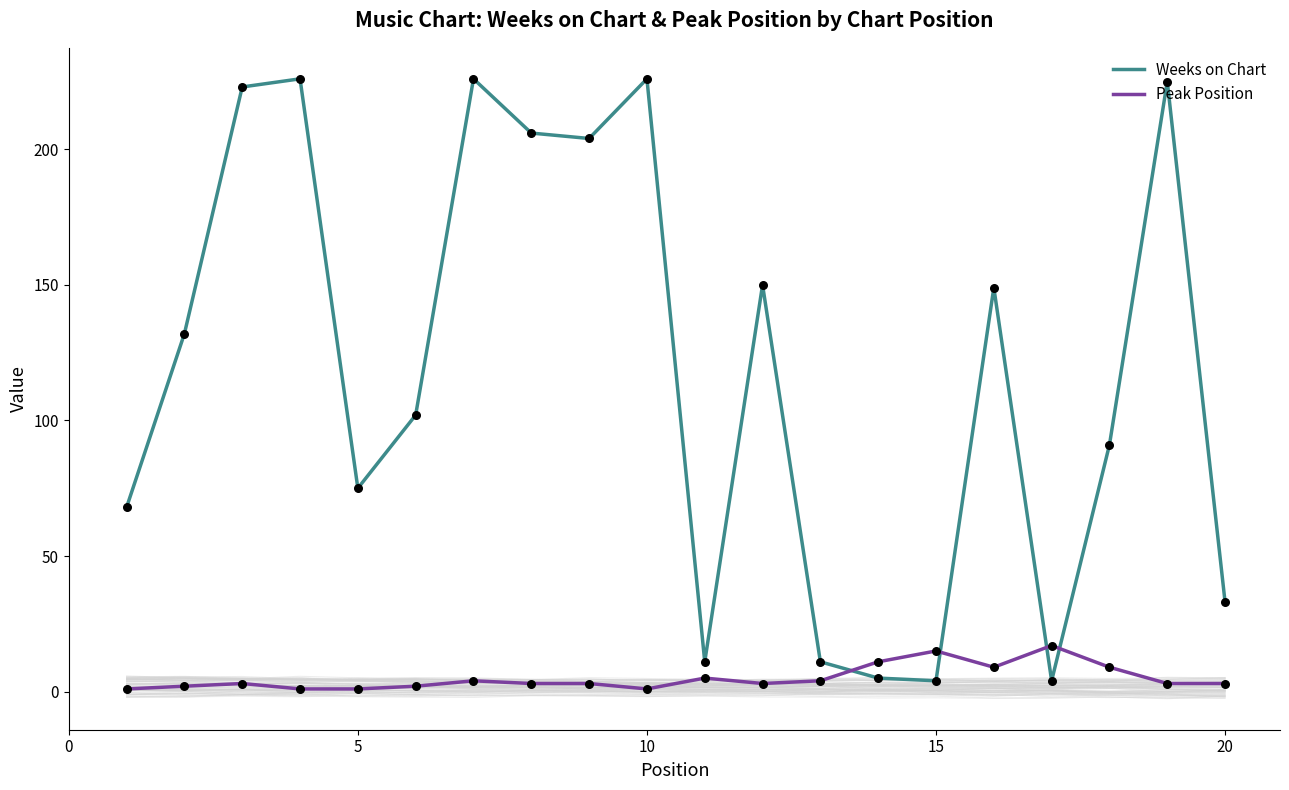

Which series reaches the maximum Y coordinate?

Weeks on Chart